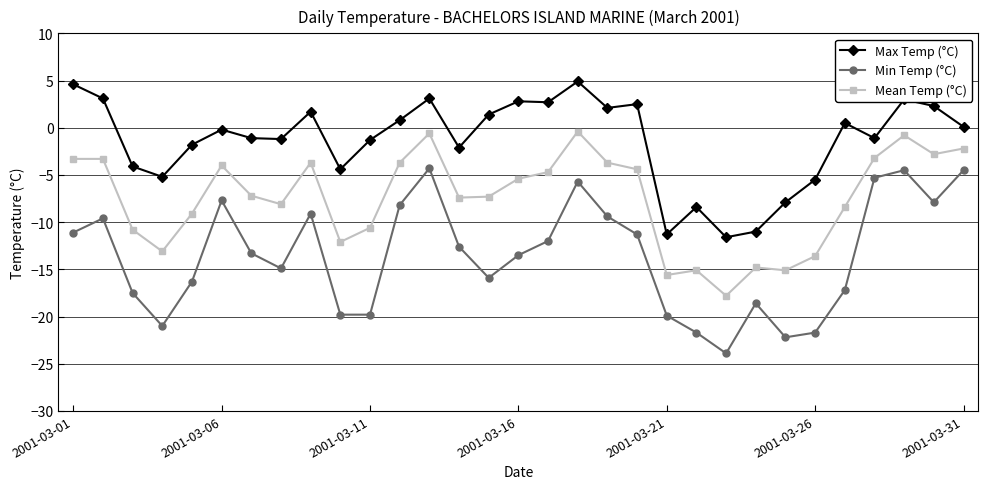

Is this an area chart (filled region under the line)?

No